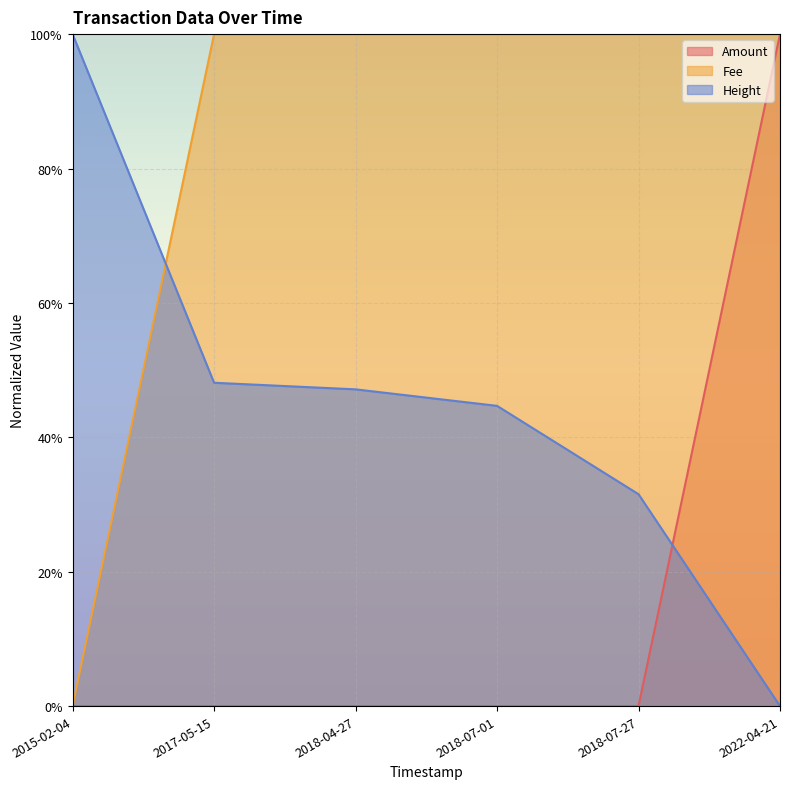

Which has a higher value, 2022-04-21 or 2017-05-15?

2022-04-21